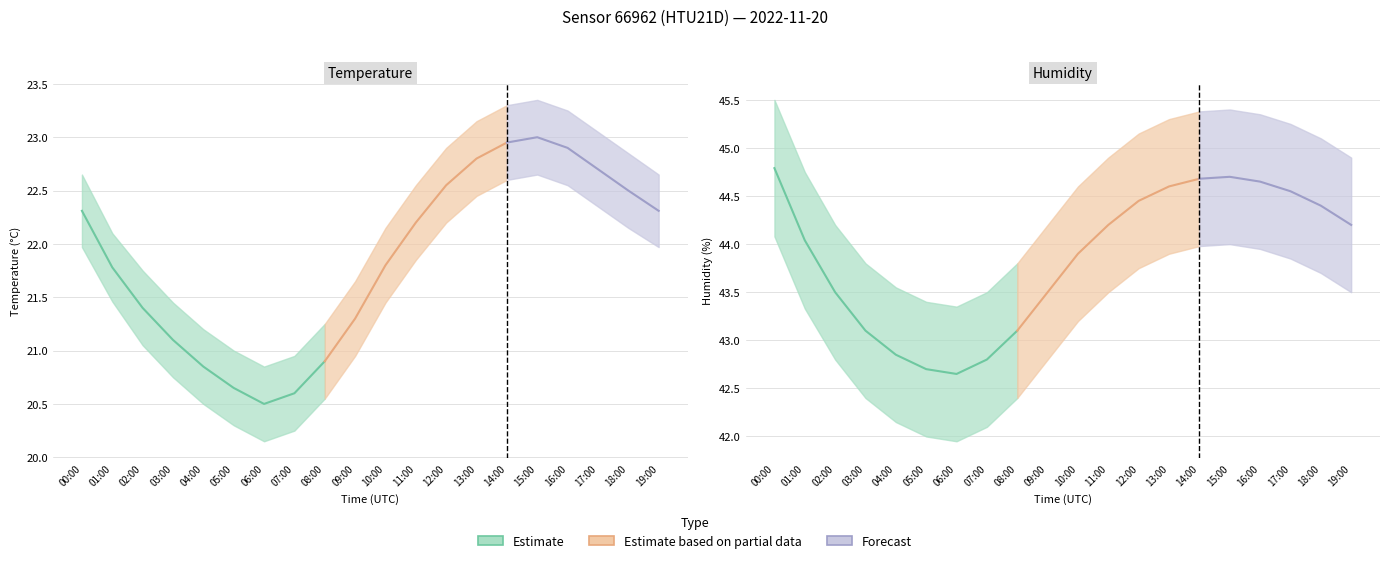

What is the label of the 2nd point from the right?

18:00